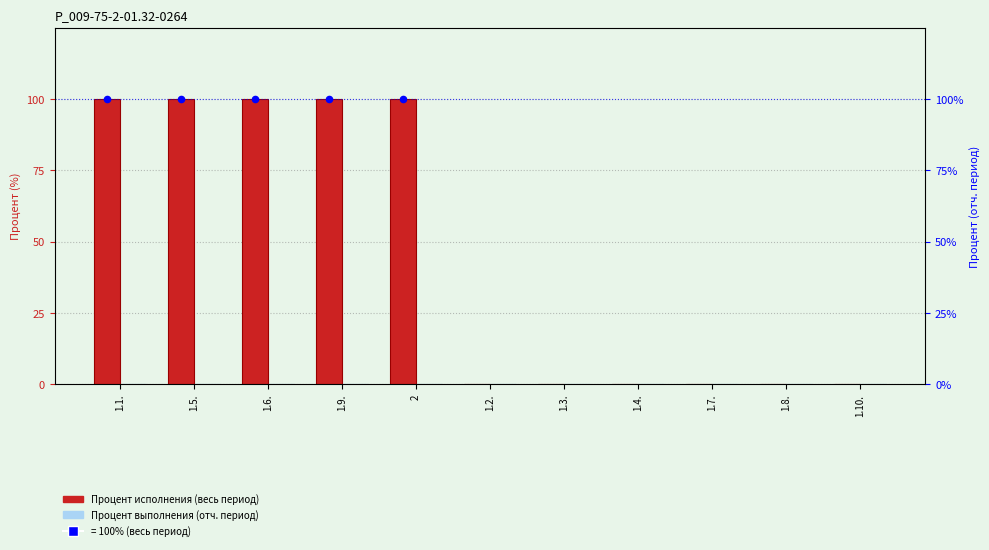

Which series has the largest total across all categories?

Процент исполнения (весь период)